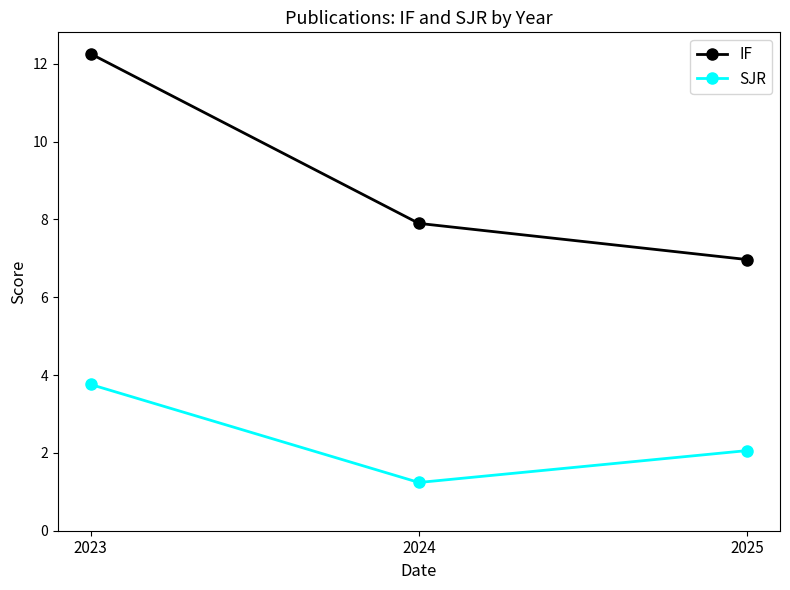

At which category is the sum across all series the highest?

2023